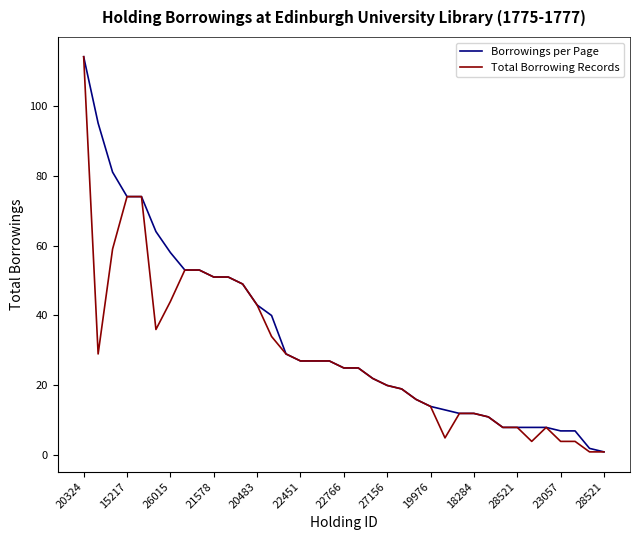

Does the chart display data point markers on the line(s)?

No